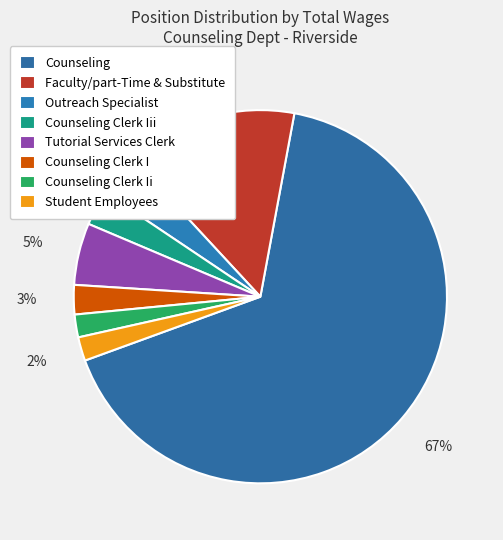

How many slices are in this pie chart?

8